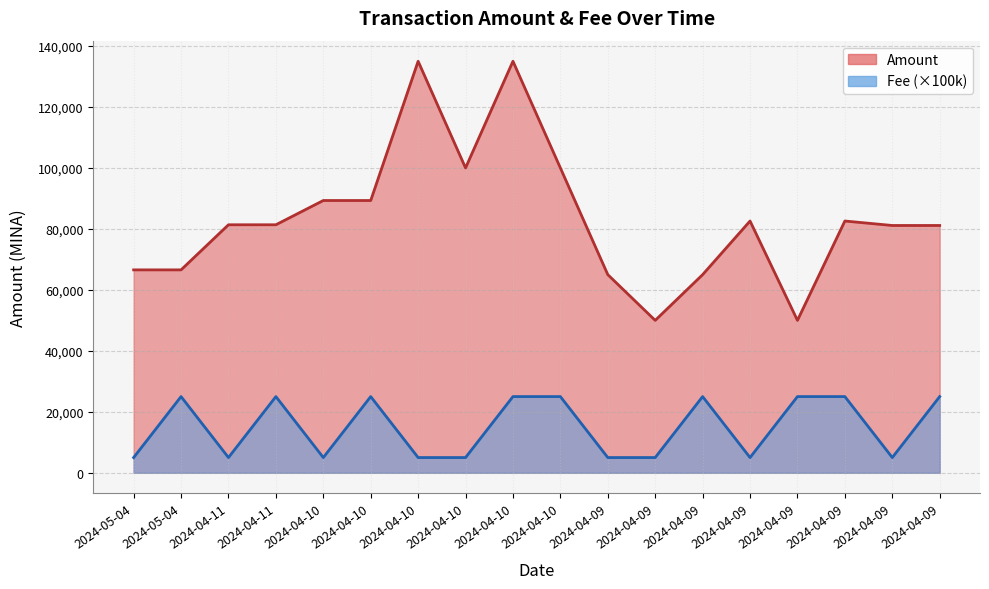

True or false: Fee has more than 1 interior local peaks.

True